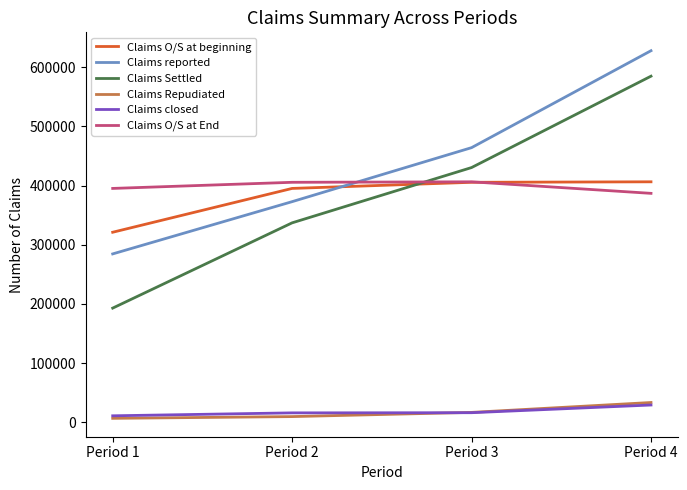

At which category does the chart reach its peak across all series?

Period 4